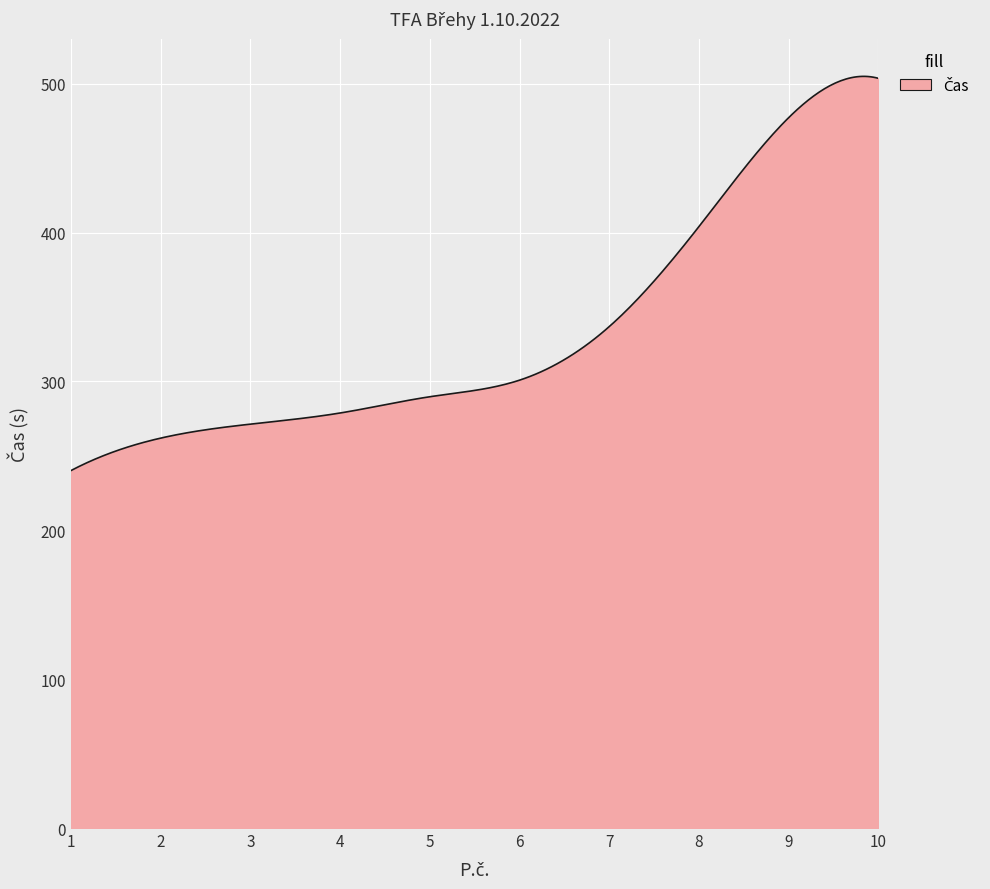

What is the minimum value shown in the chart?

240.1